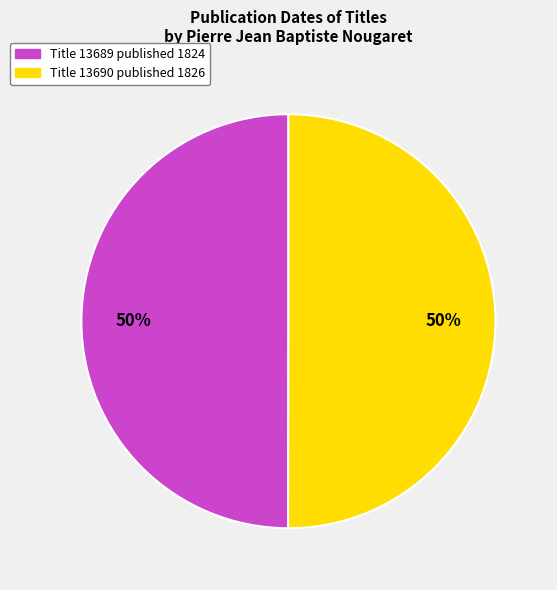

To the nearest percent, what is the average slice percentage?

50%